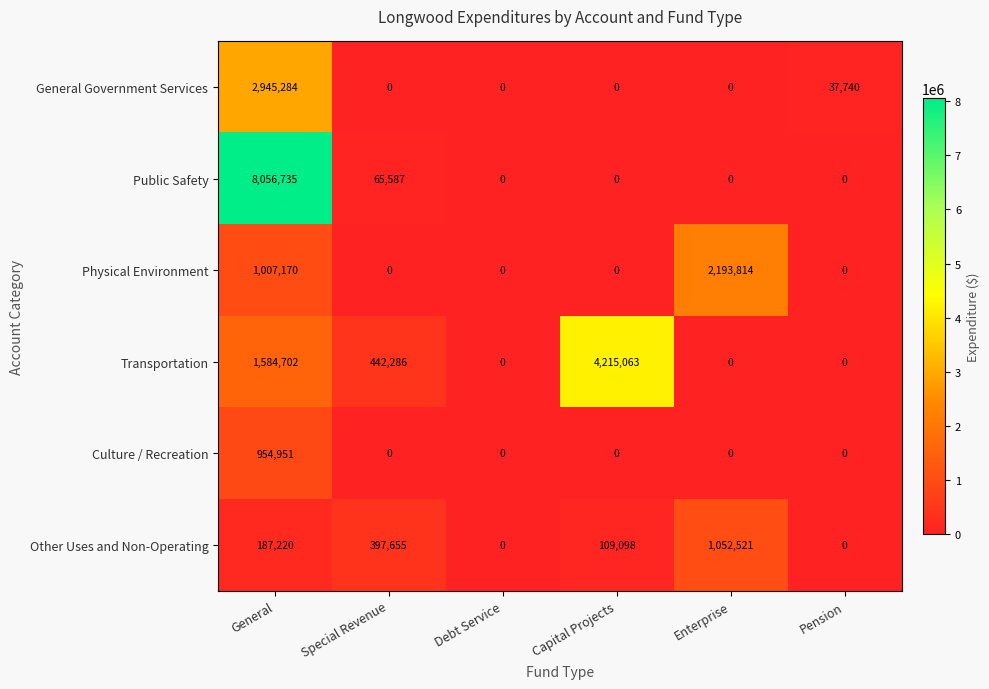

List the series in order of their peak value, highest first.

Public Safety, Transportation, General Government Services, Physical Environment, Other Uses and Non-Operating, Culture / Recreation